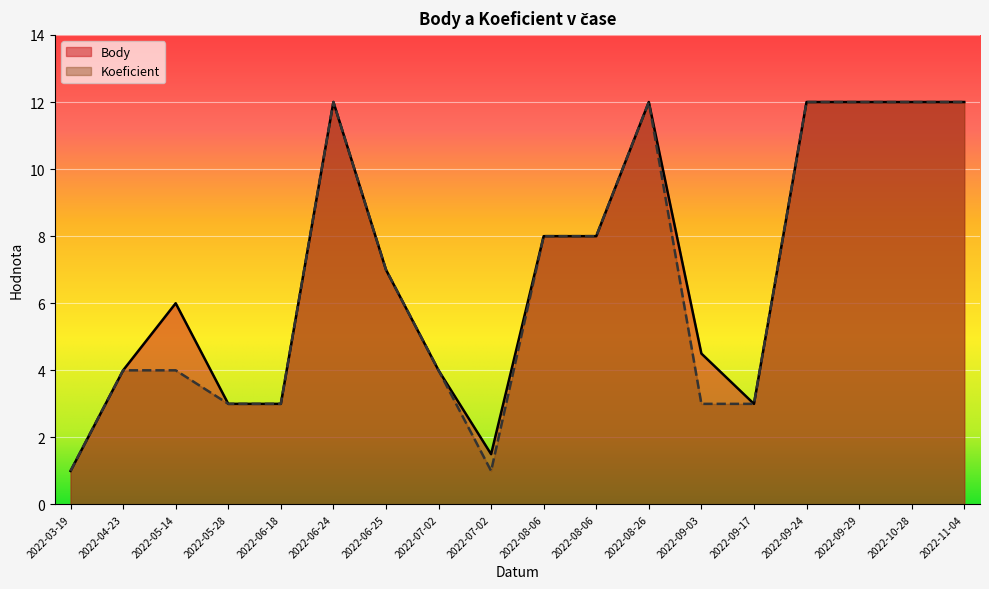

Where is the first local minimum for Body?

2022-07-02